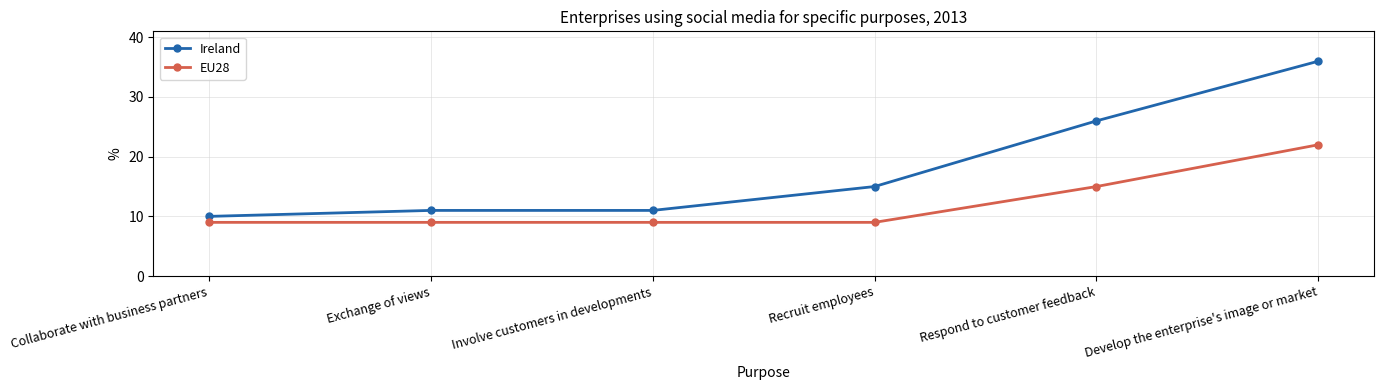

True or false: Ireland has a value of 36 at Develop the enterprise's image or market.

True